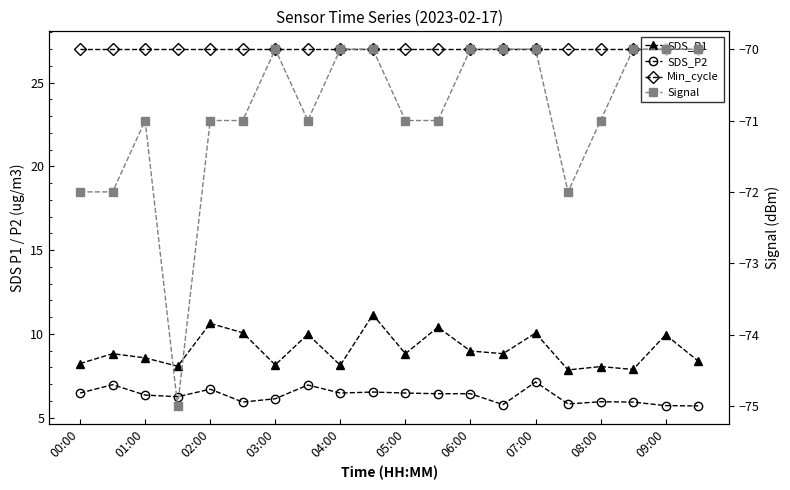

Where does the SDS_P1 series first go above 8?

00:00